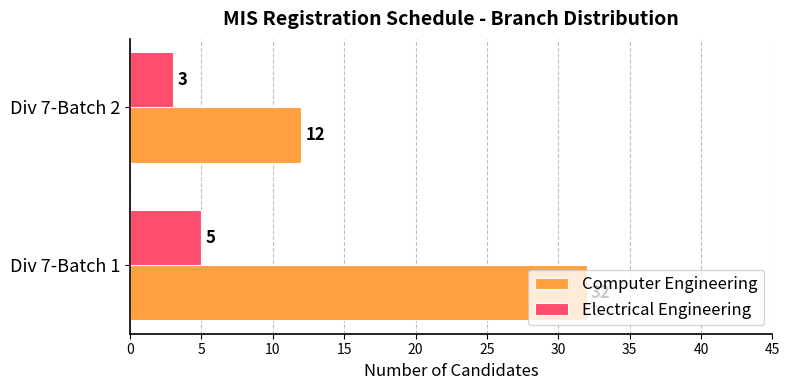

What are all the series names shown in the legend?

Computer Engineering, Electrical Engineering